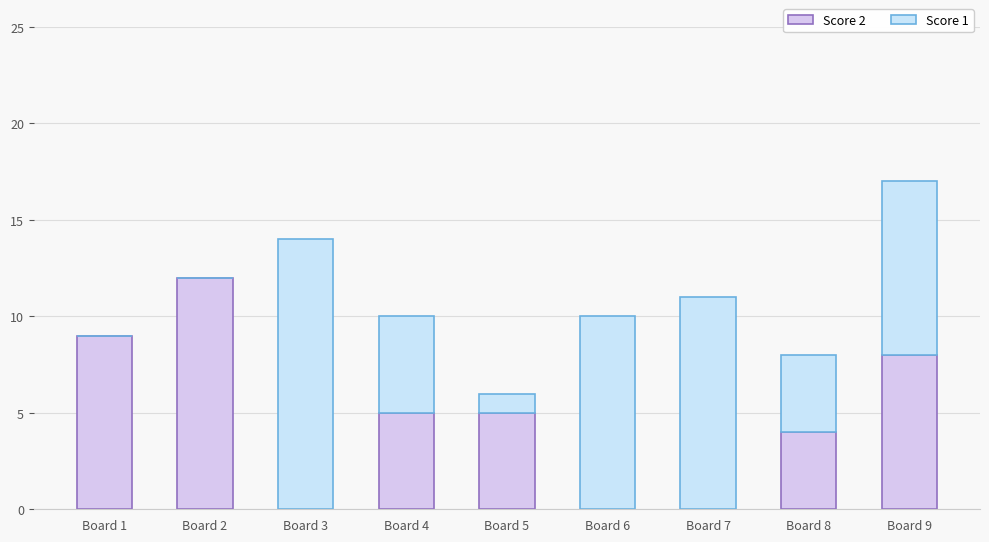

True or false: Score 1 has a value of 5 at Board 4.

True